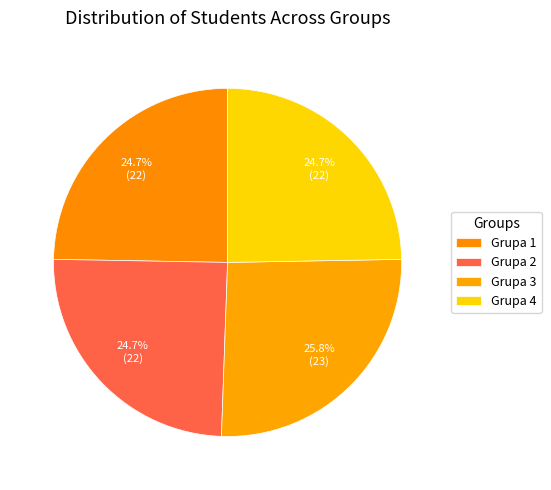

Do Grupa 3 and Grupa 4 together represent more than half of the pie?

Yes